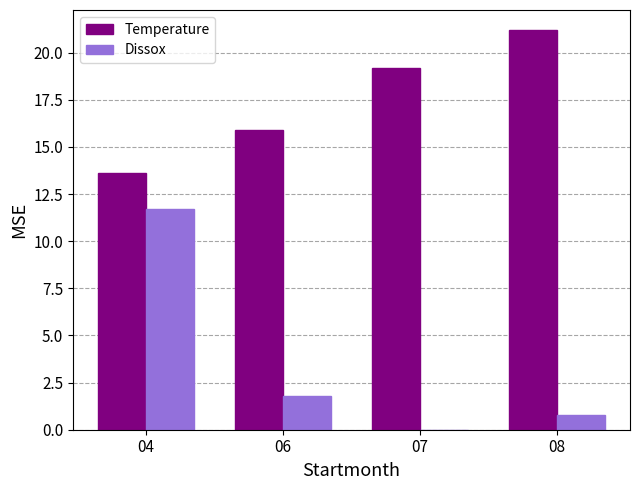

Where does the Temperature series first go above 19?

07